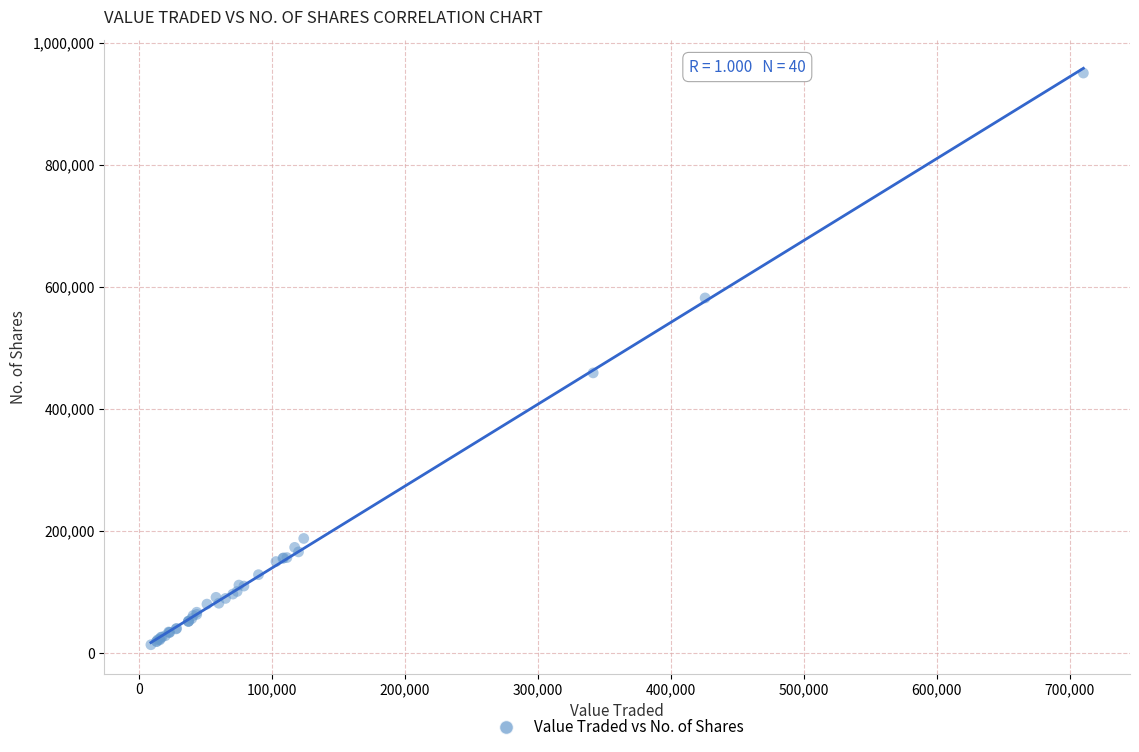

What Y value in the scatter plot is closest to 481769?

458836